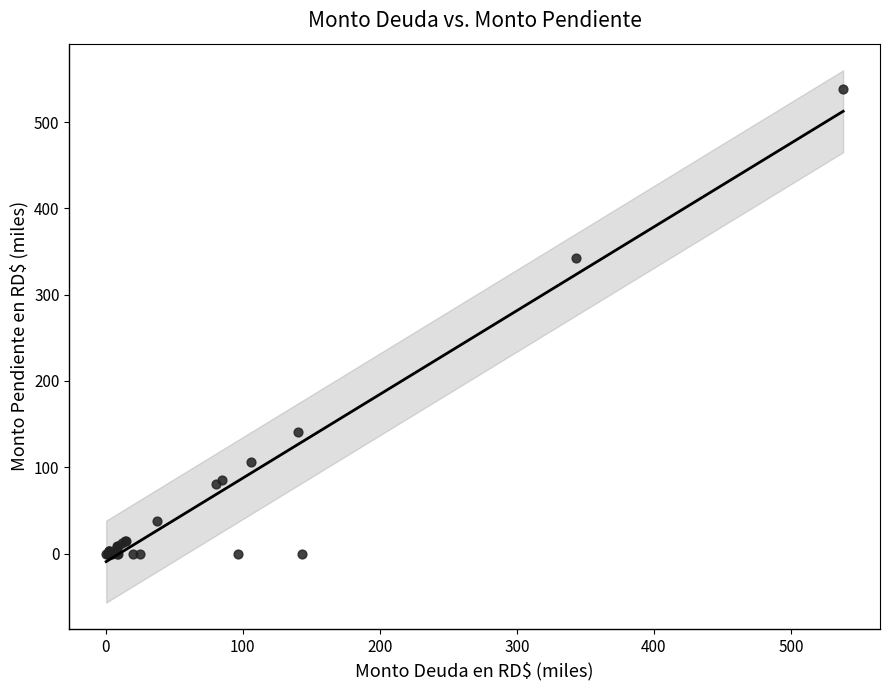

What Y value in the scatter plot is closest to 269?

342.9